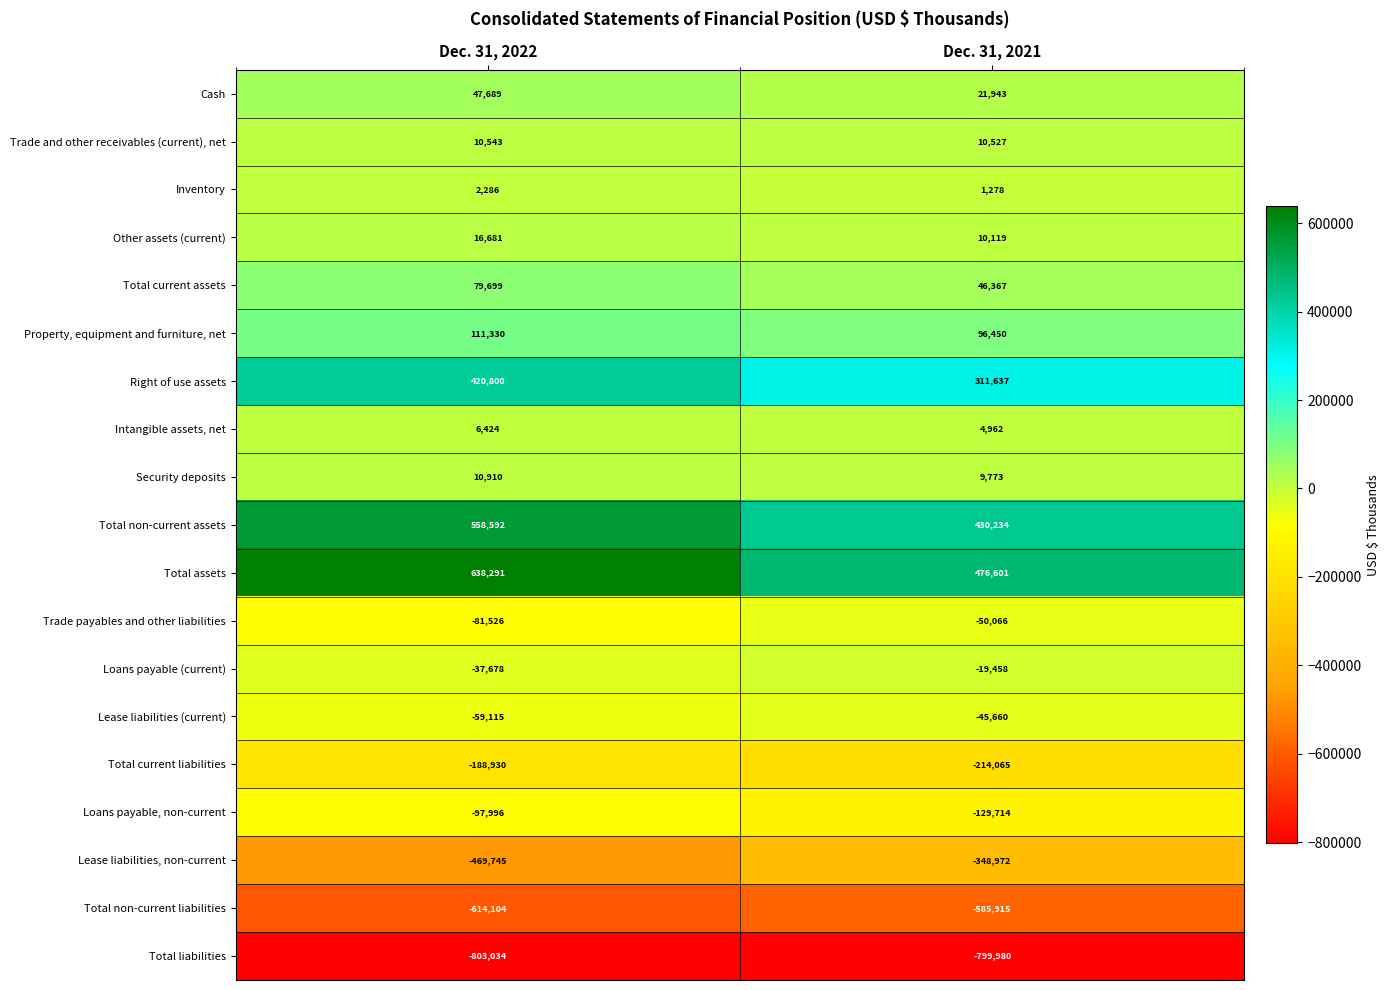

Count the number of data series in this chart.

19